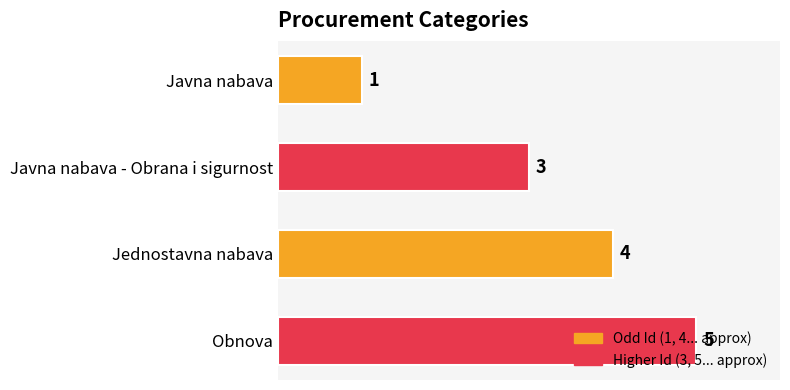

At which label is the value closest to 3?

Javna nabava - Obrana i sigurnost